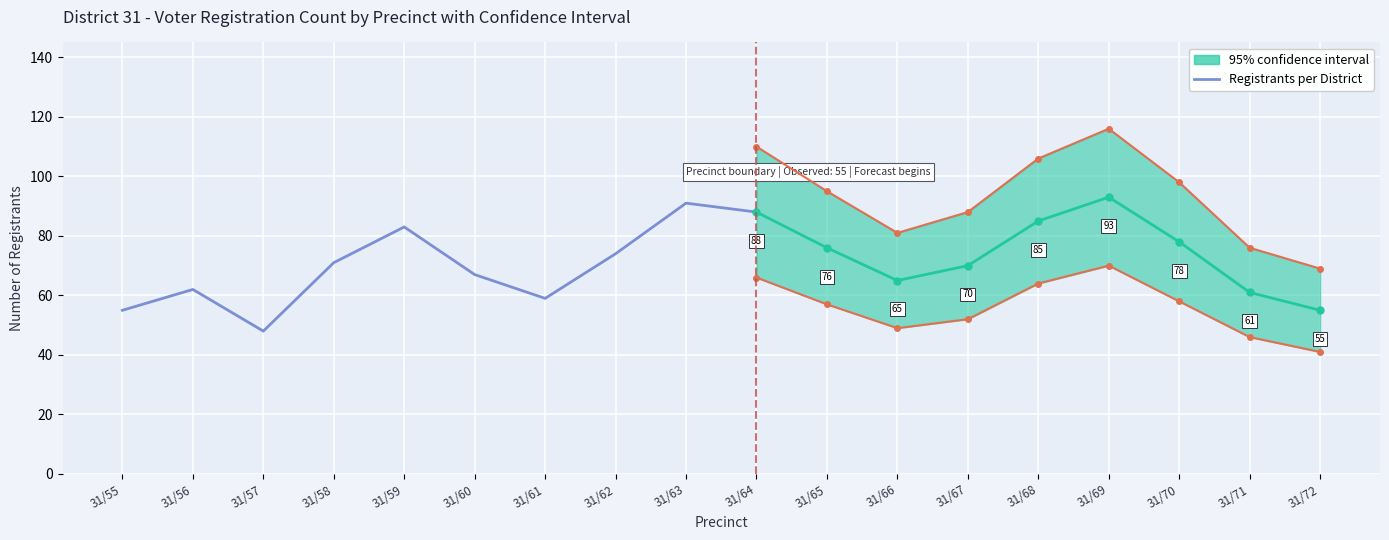

What is the value of the 5th point from the left?

83